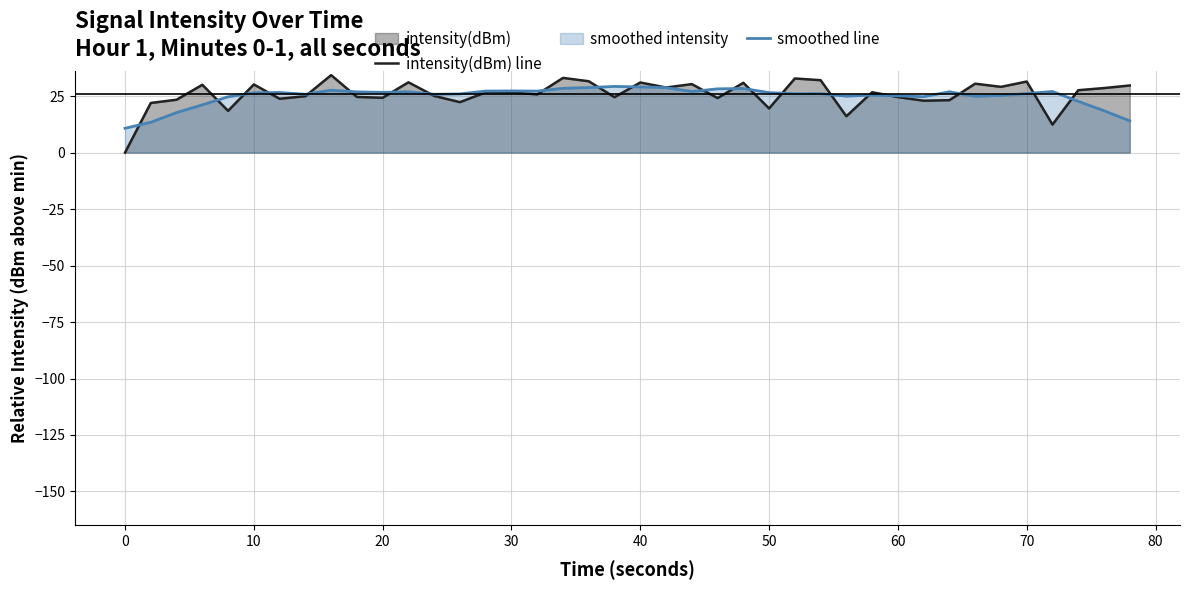

Which series has the largest total across all categories?

intensity(dBm) line